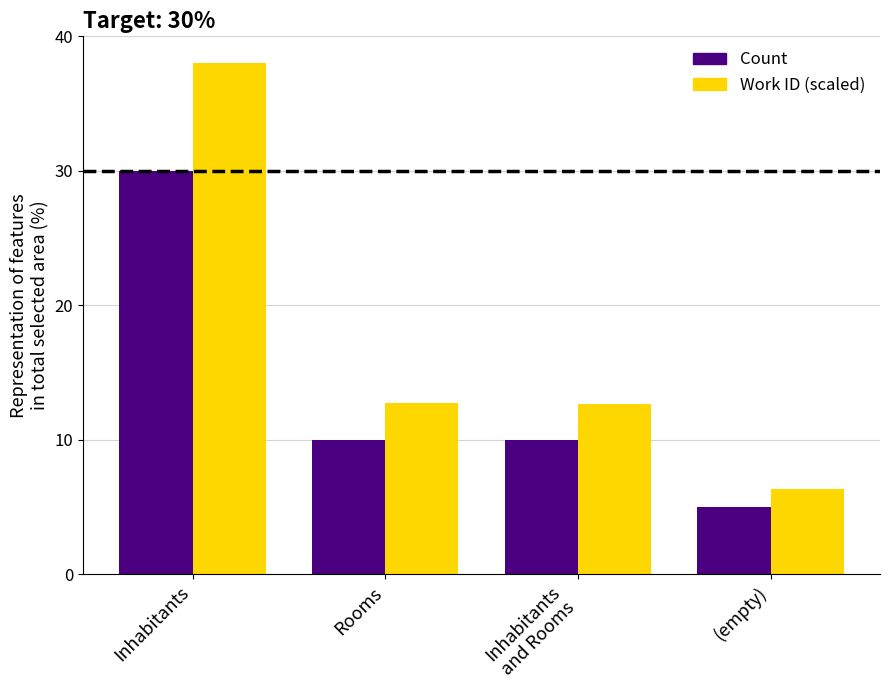

True or false: Work ID (scaled) has a value of 6.3 at (empty).

True